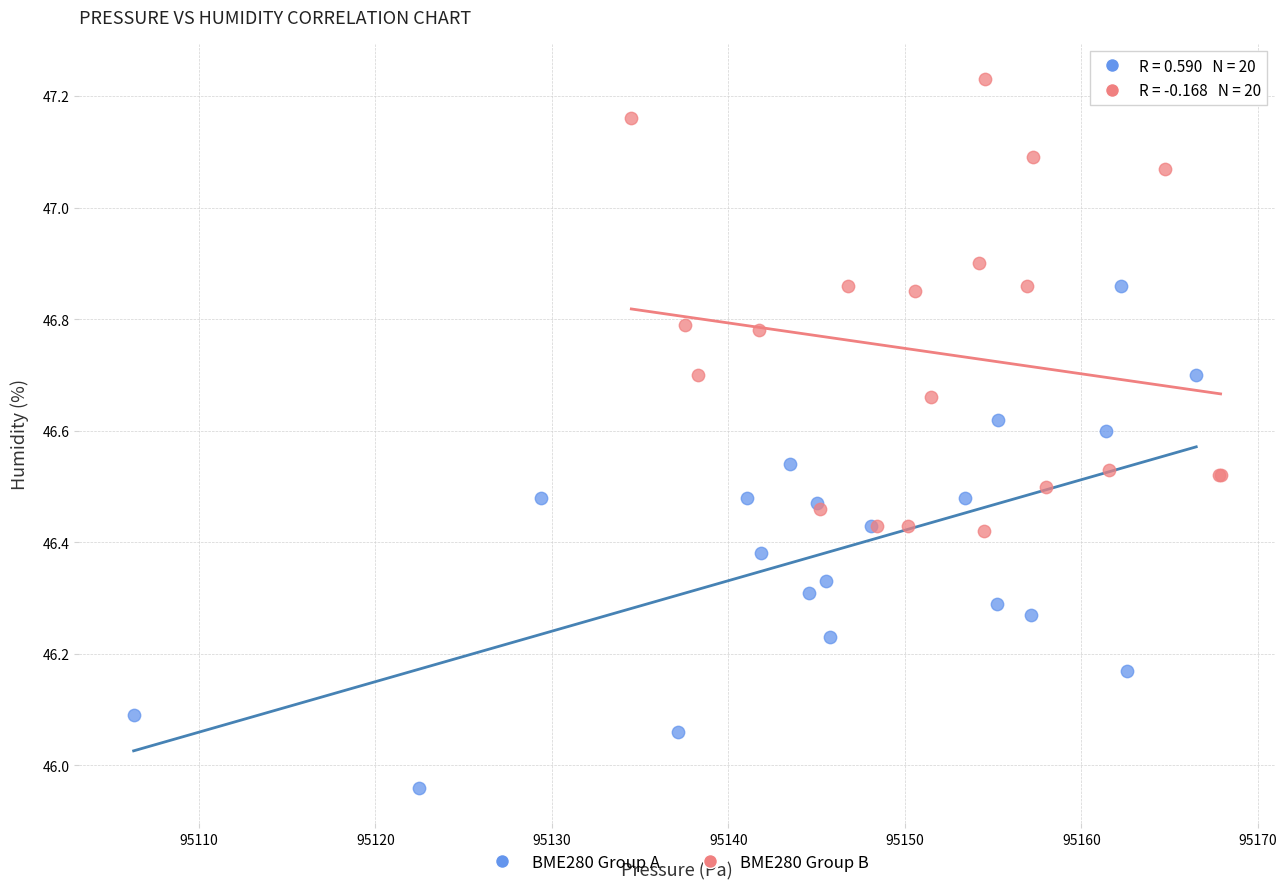

Which series contains the lowest Y value?

BME280 Group A